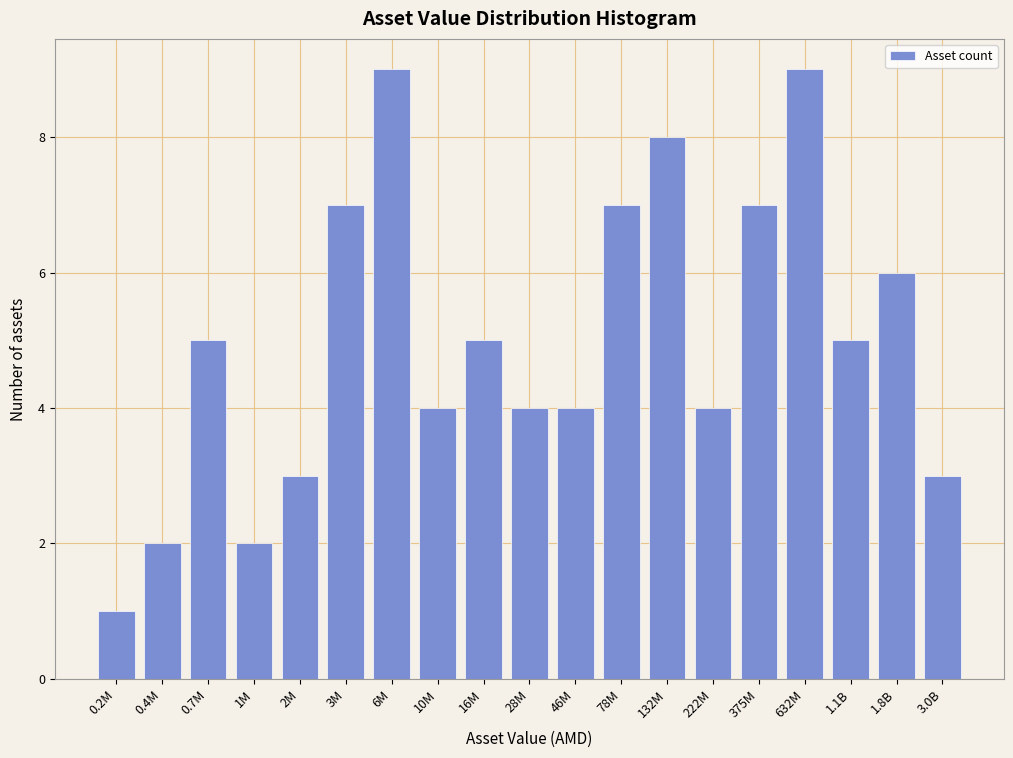

Reading left to right, list all the values displayed in this chart.

0.2M=1	0.4M=2	0.7M=5	1M=2	2M=3	3M=7	6M=9	10M=4	16M=5	28M=4	46M=4	78M=7	132M=8	222M=4	375M=7	632M=9	1.1B=5	1.8B=6	3.0B=3